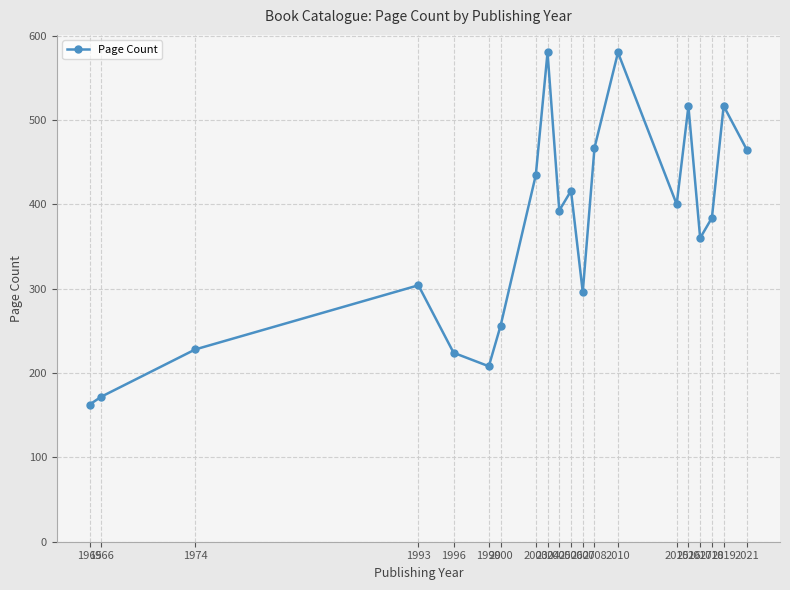

True or false: the data shows 287.3 at 2019.

False